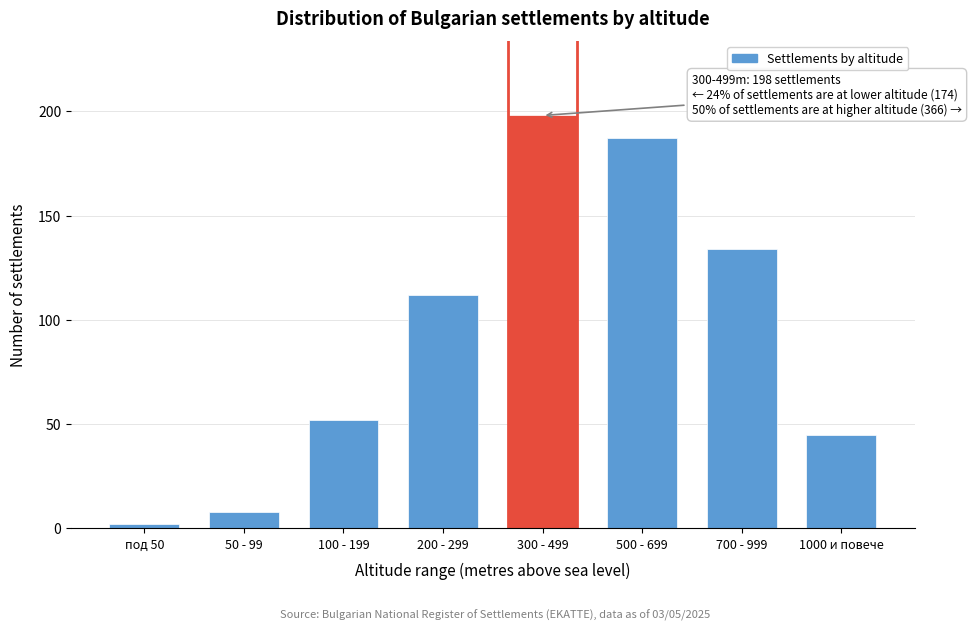

Reading left to right, what are all the values shown in this chart?

2	8	52	112	198	187	134	45